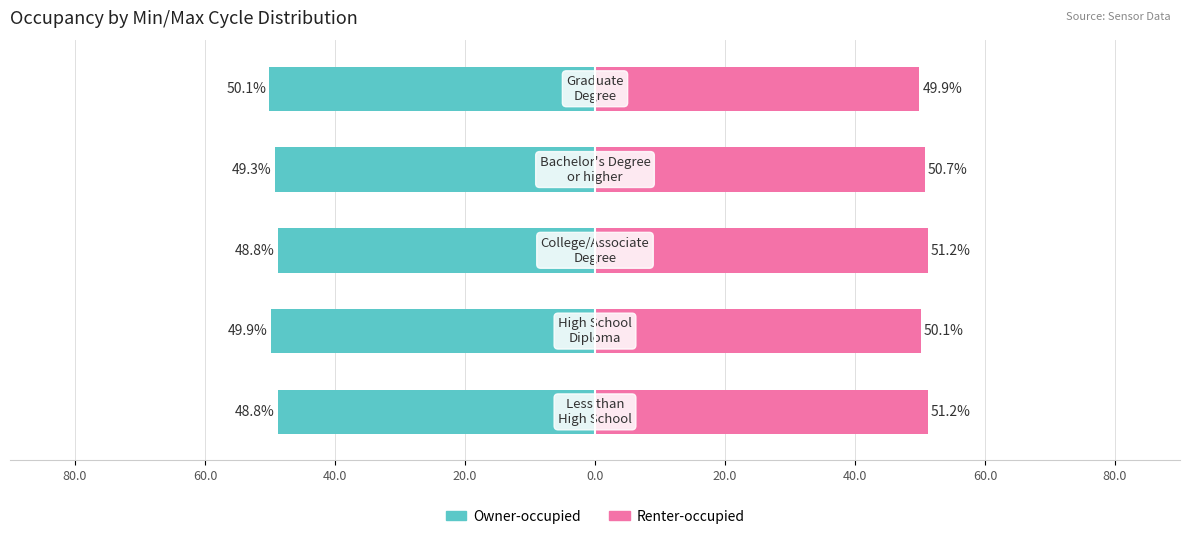

Reading left to right, what are all the values shown in this chart?

Owner-occupied: -48.8	-49.9	-48.8	-49.3	-50.1
Renter-occupied: 51.2	50.1	51.2	50.7	49.9